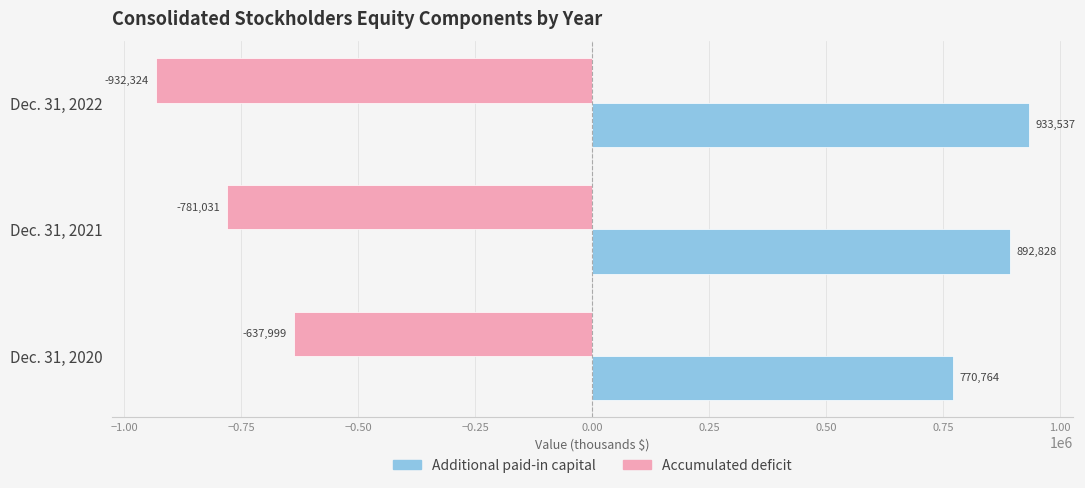

True or false: Accumulated deficit has a value of -932324 at Dec. 31, 2022.

True